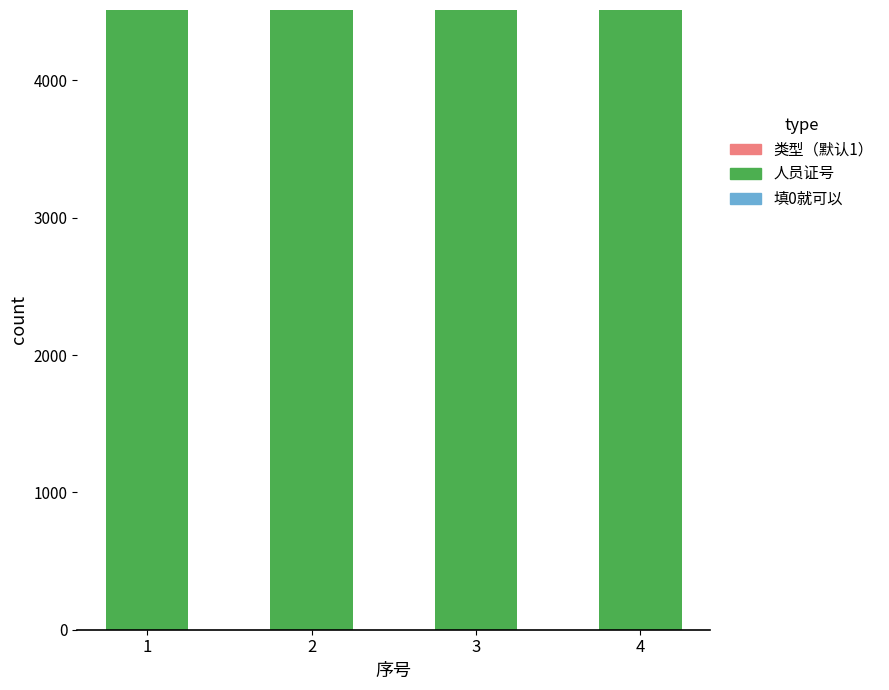

Which has a higher value, 2 or 1?

2